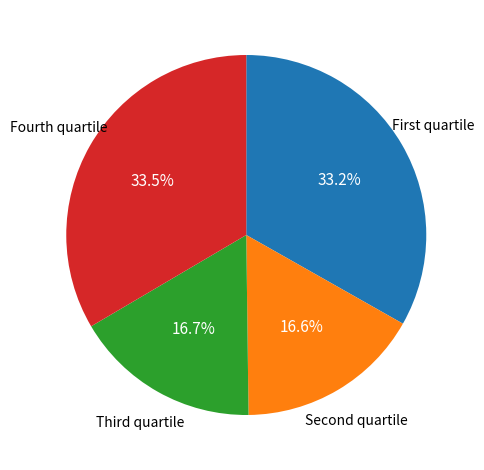

Is there any slice that represents more than half of the pie?

No